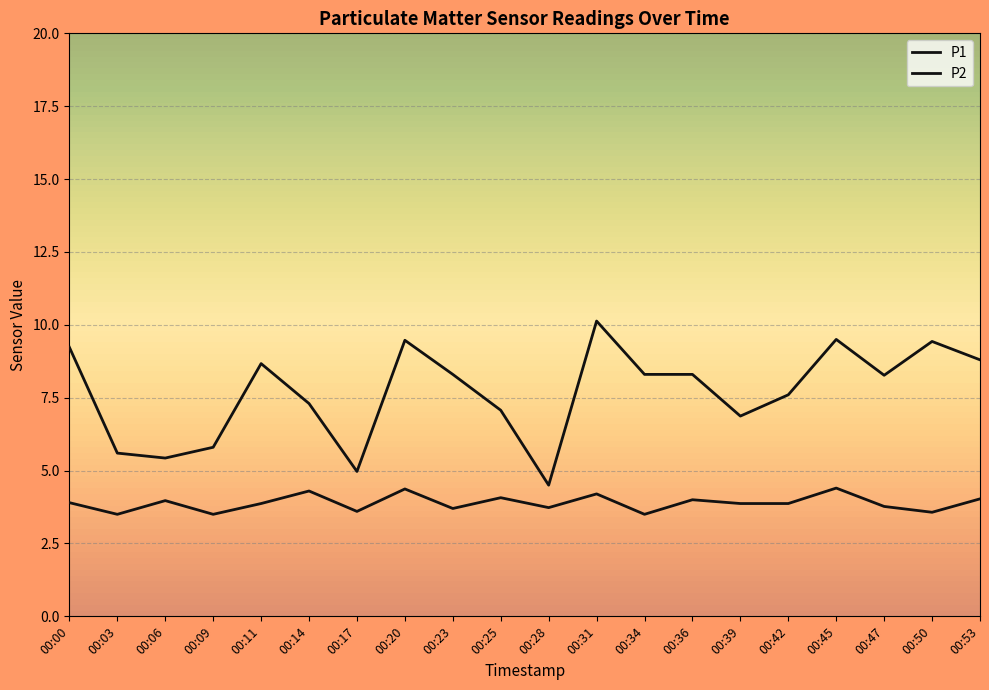

What is the sum of the P2 values at 00:45 and 00:31?

8.6